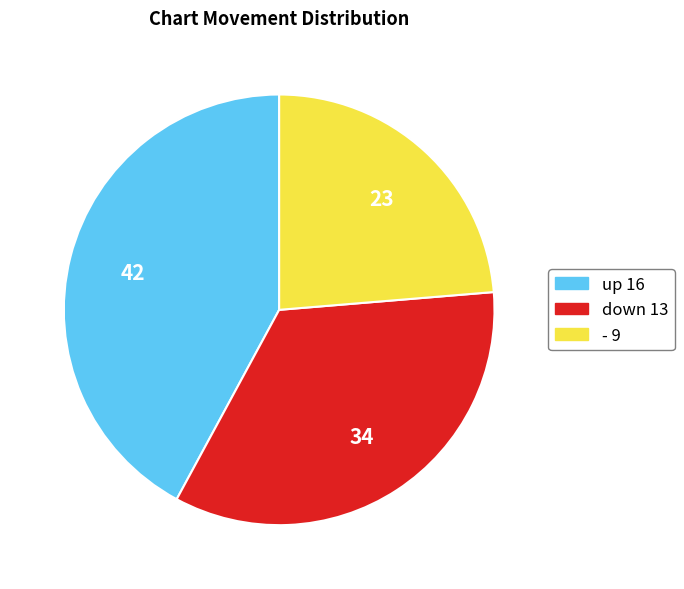

How many segments does this pie chart have?

3